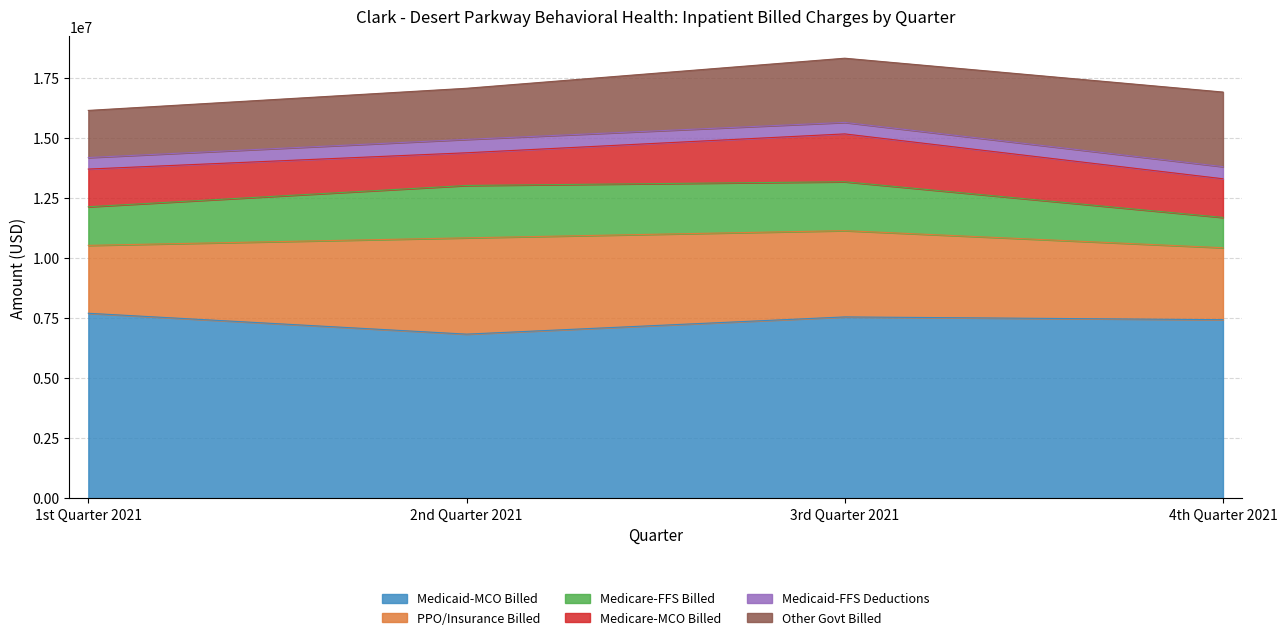

Which category has the highest value across all series?

1st Quarter 2021